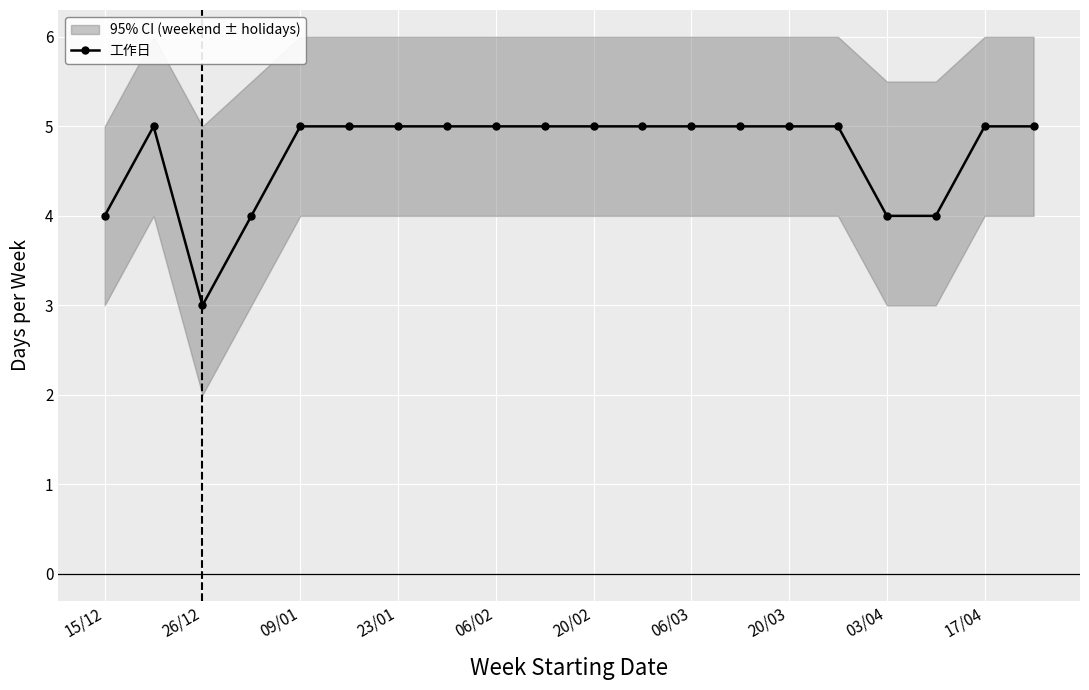

How many values are below 5?

5